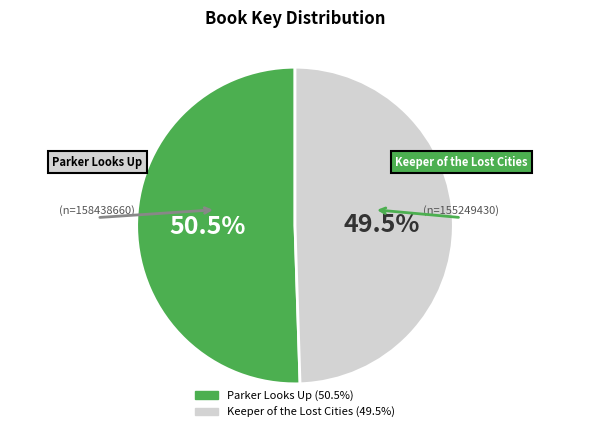

What is the majority slice?

Parker Looks Up